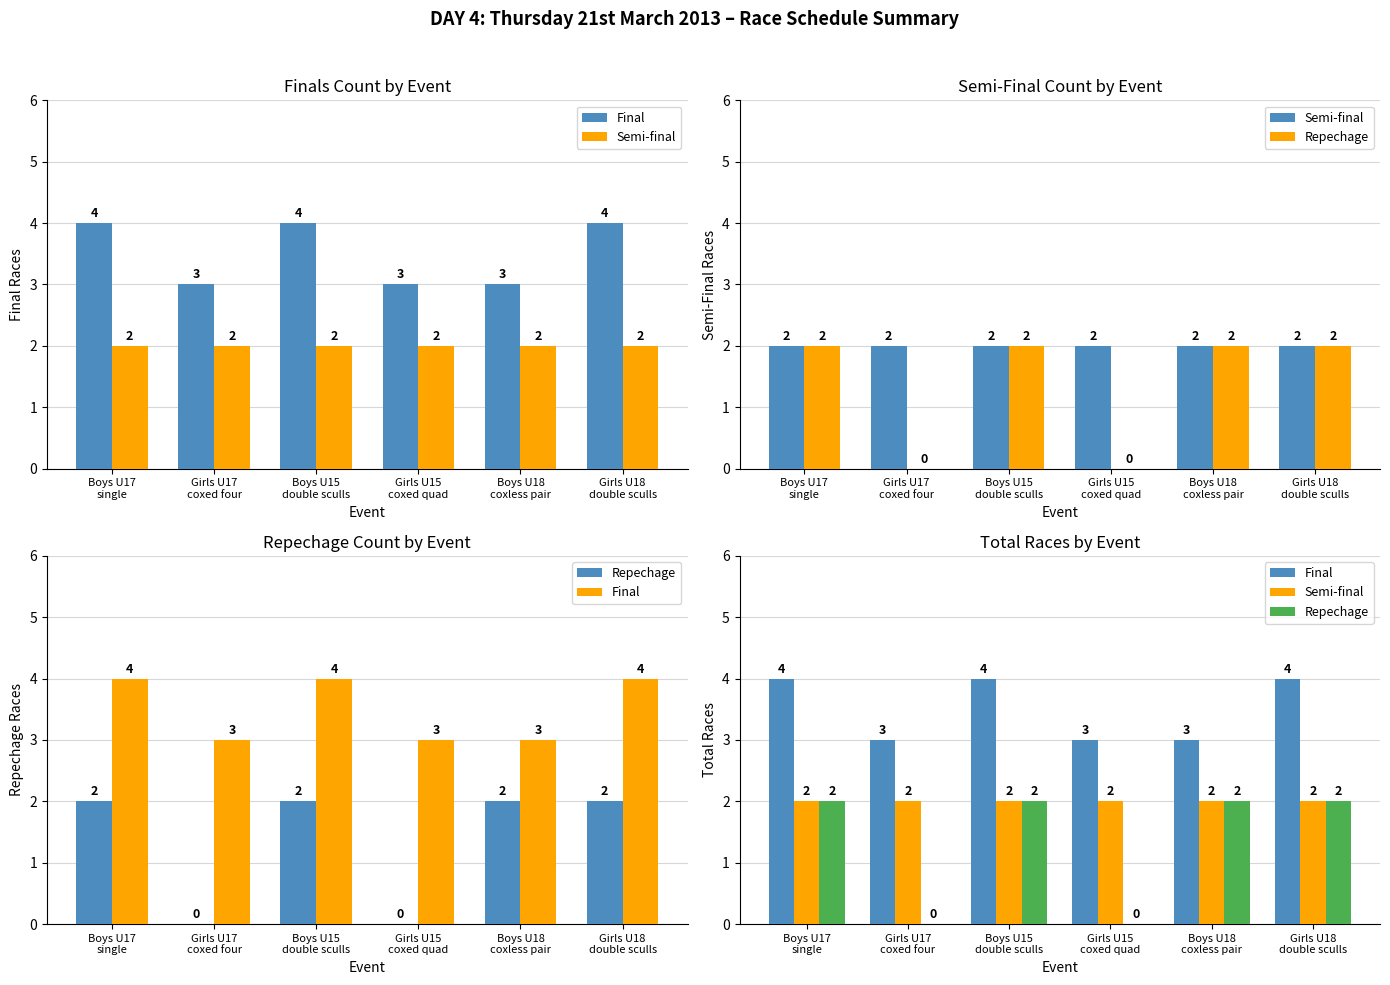

True or false: Repechage has a value of 2 at Girls U18
double sculls.

True